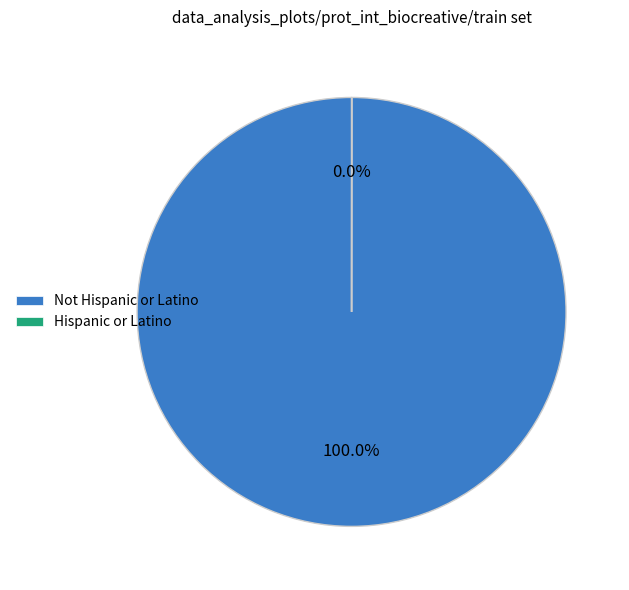

Is there a majority slice in this chart?

Yes